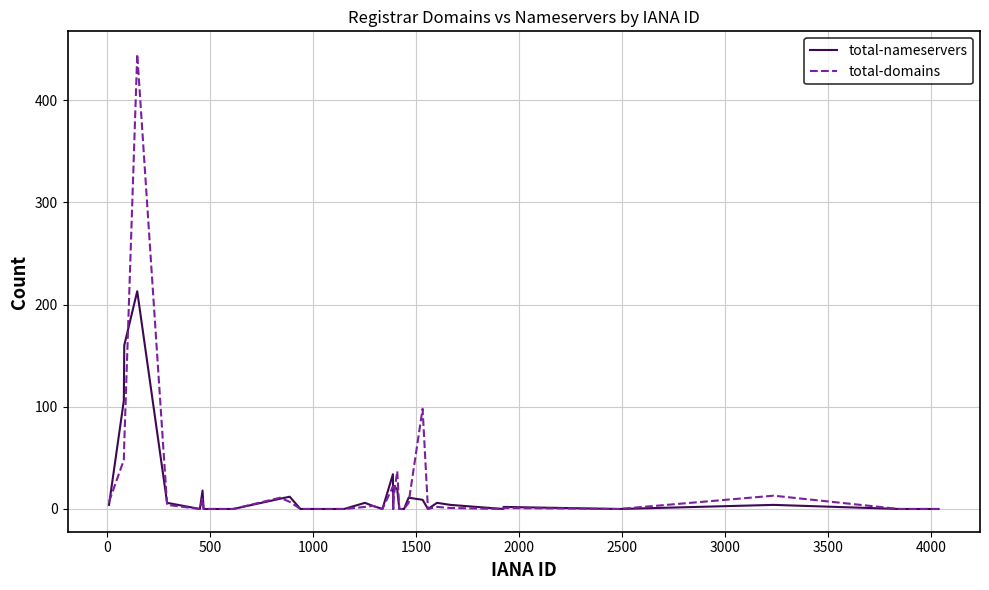

What is the average value of the total-nameservers series?

17